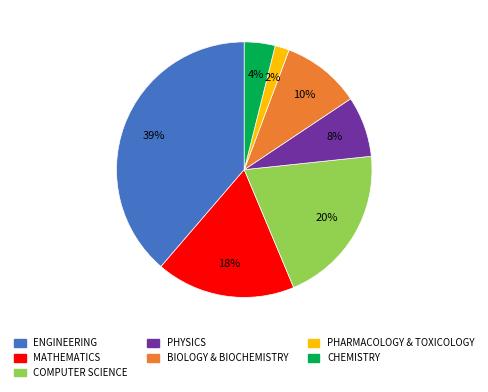

How many slices are in this pie chart?

7